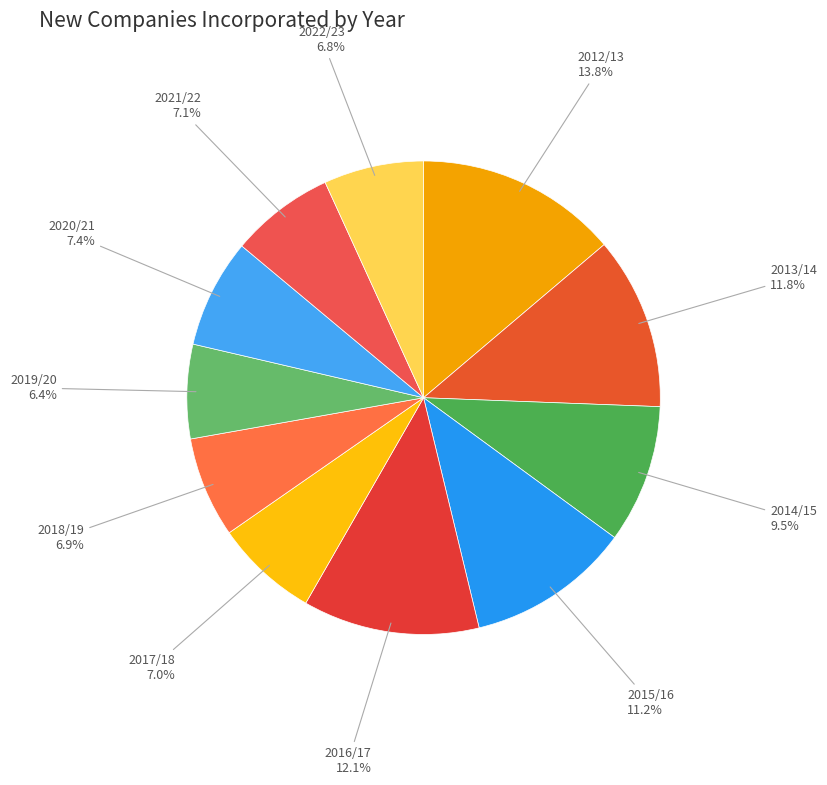

What is the largest slice in the pie chart?

2012/13